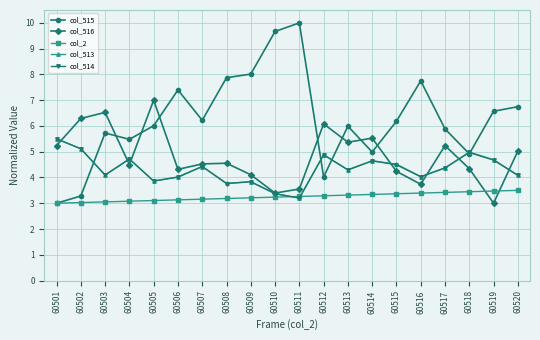

Between which two adjacent categories do col_514 and col_2 first intersect?

60510 and 60511